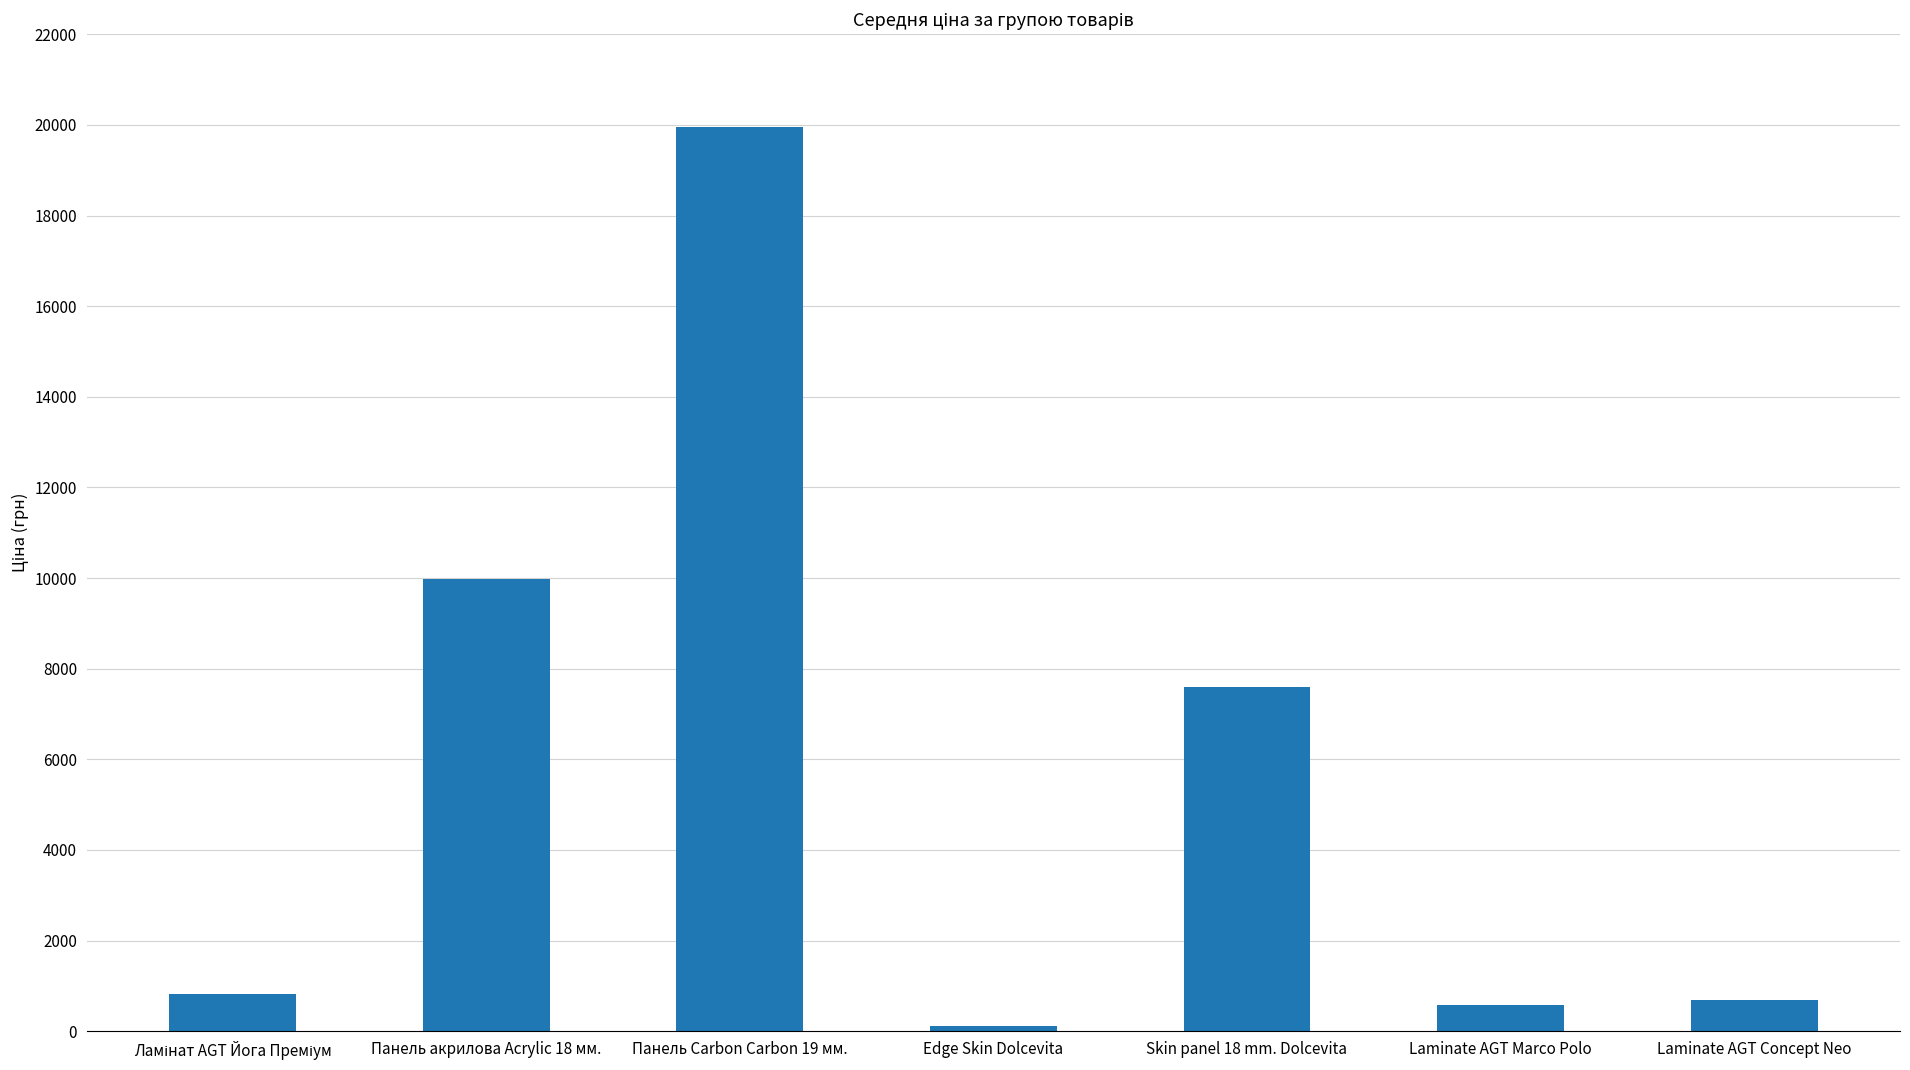

Does the chart contain any negative values?

No